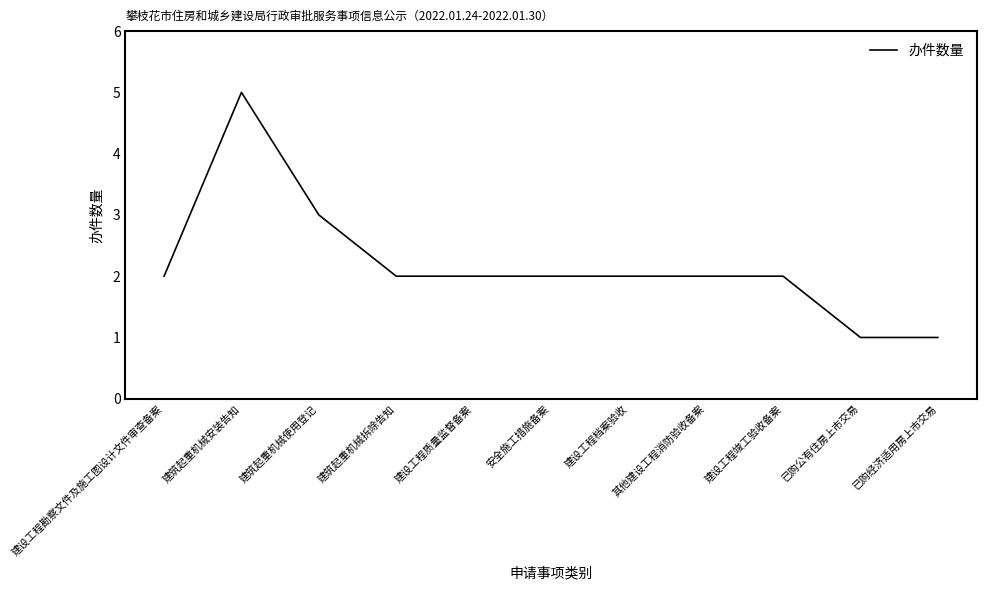

How many lines are shown in the chart?

1